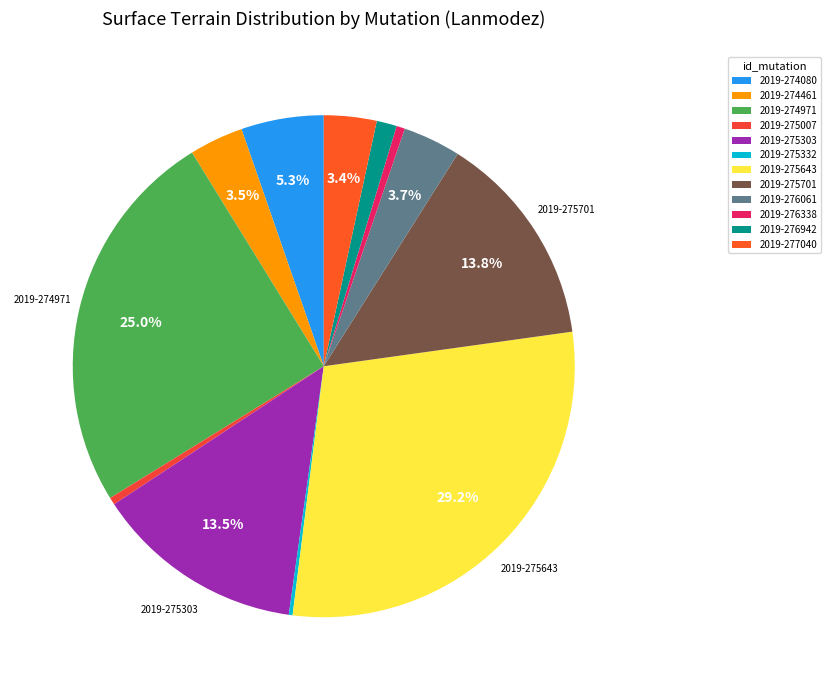

How many segments does this pie chart have?

12